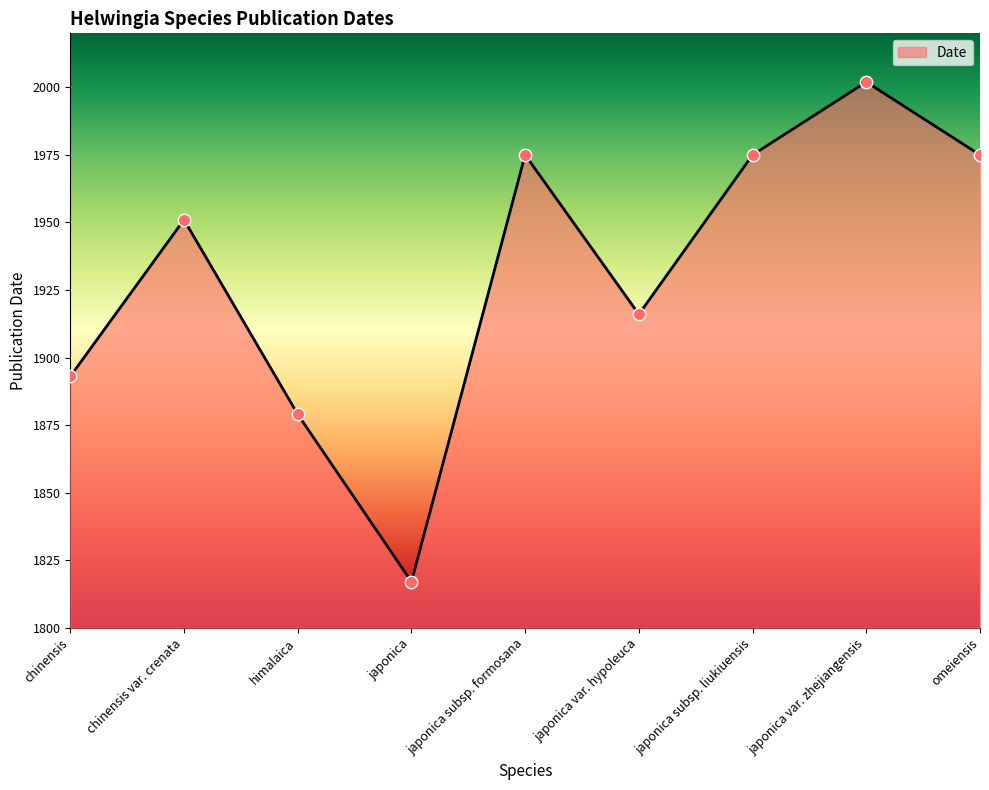

Approximately how many times larger is the value at omeiensis compared to himalaica?

1.1